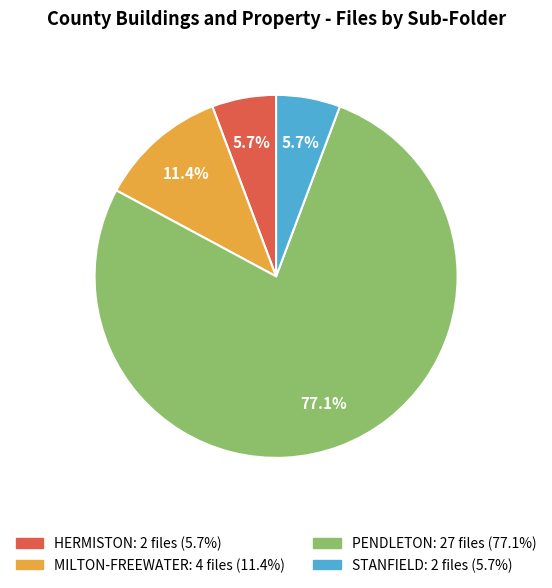

Is there a majority slice in this chart?

Yes